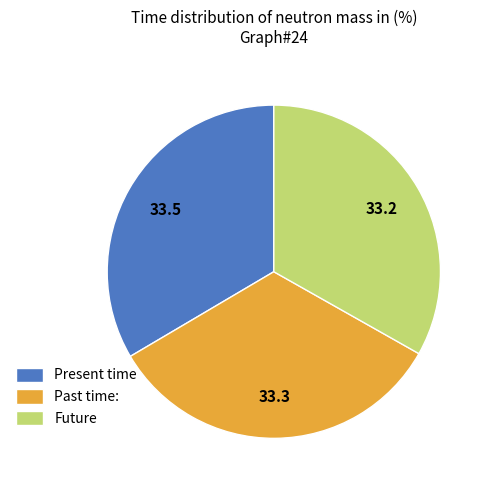

Is there any slice that represents more than half of the pie?

No